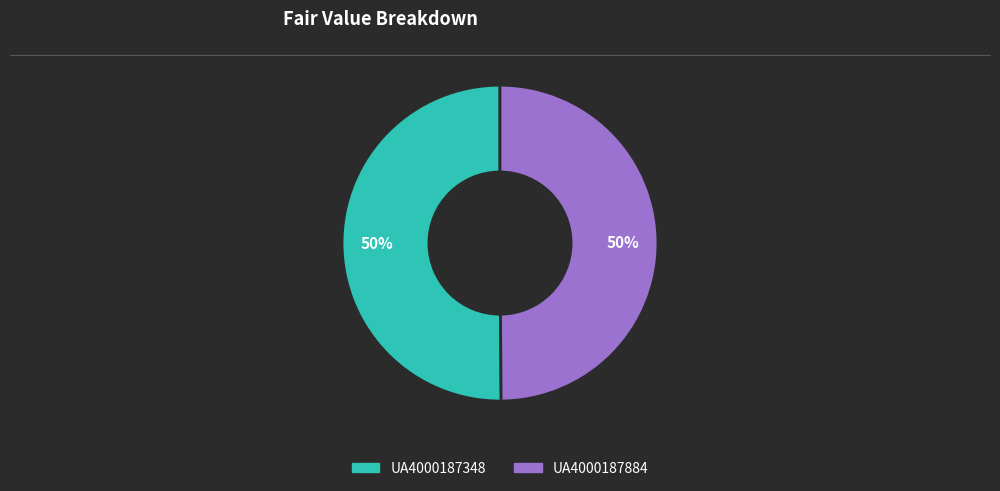

What is the ratio of the value at UA4000187348 to the value at UA4000187884?

1.0